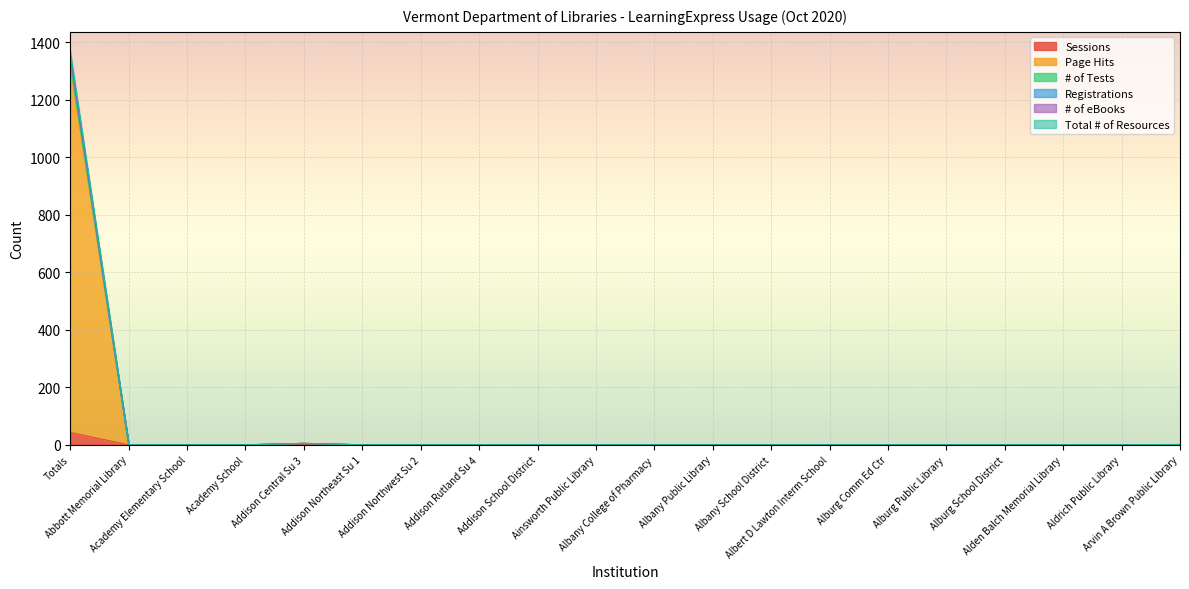

Does the chart display data point markers on the line(s)?

No